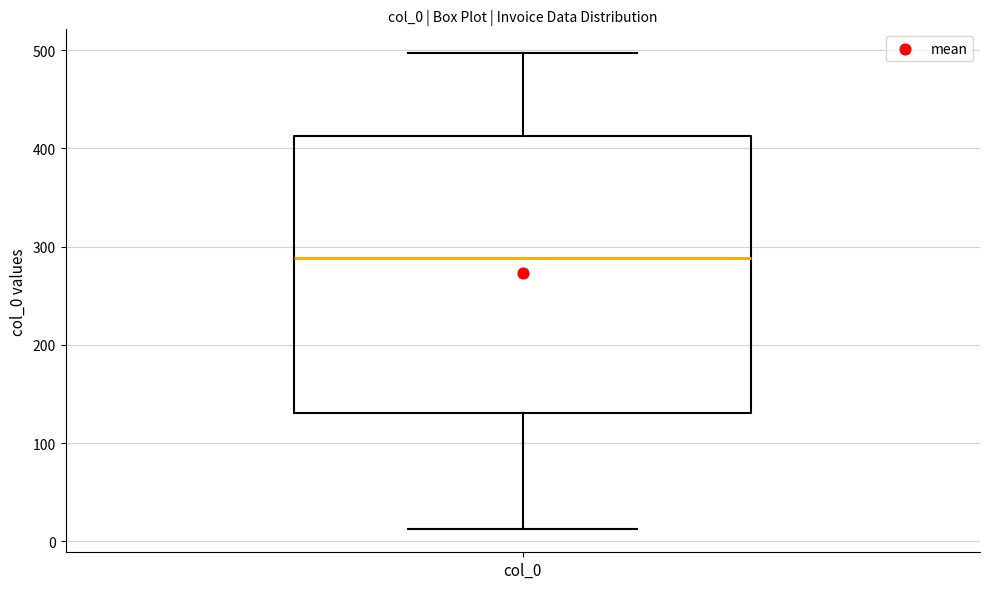

Read this box plot against the y-axis: the position of the median line, the range covered by the box, and the ends of both whiskers. The values are not printed on the chart, so give them approximately, as read against the axis.

median 290, box 130 to 410, whiskers 10 to 500